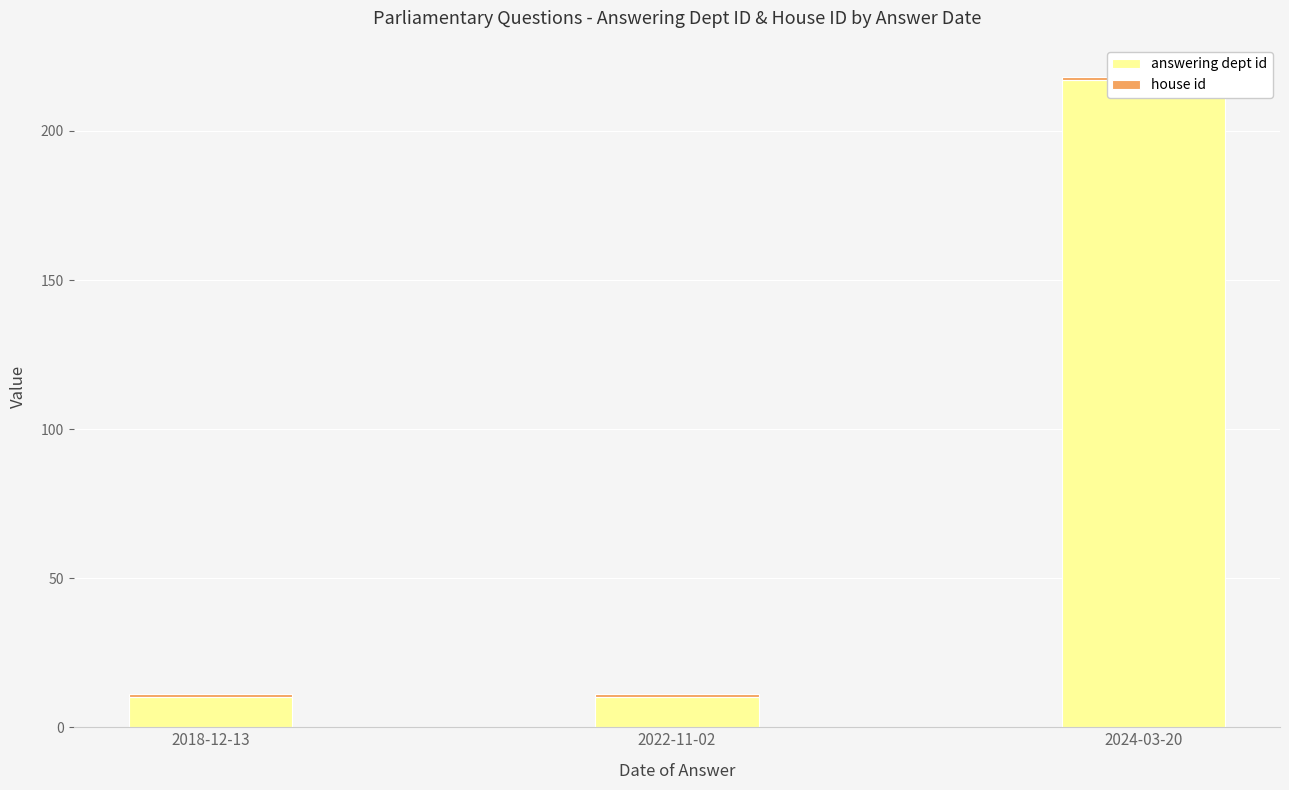

The value of house id at 2024-03-20 is 1. True or false?

True